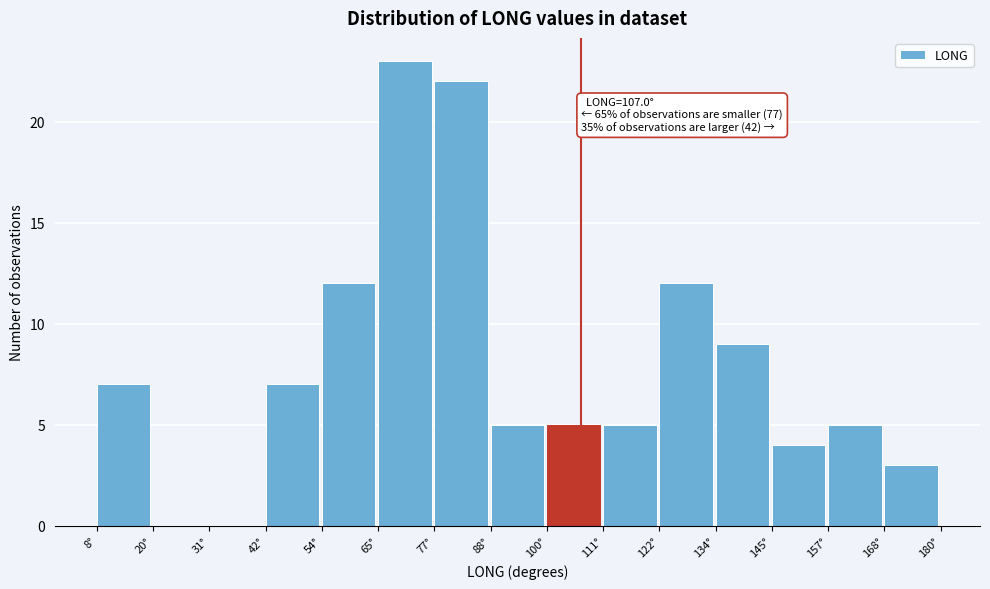

Which range on the x-axis has the tallest bar?

66 to 78